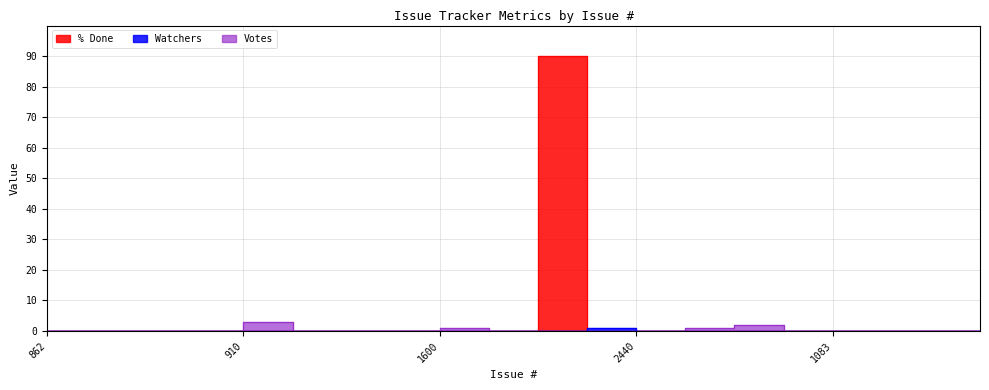

What is the label of the 11th point from the left?

1075